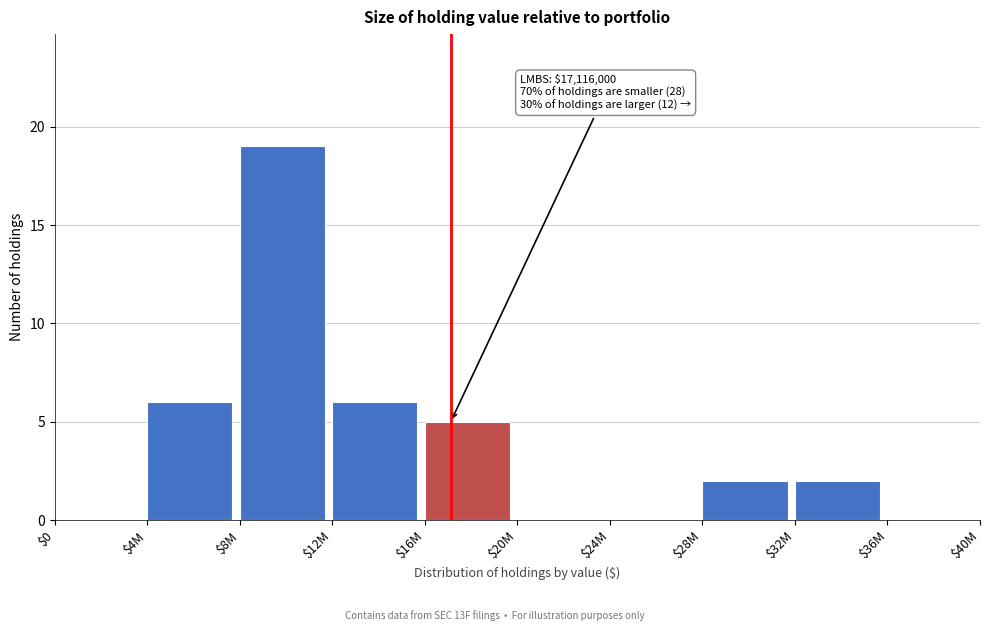

What value does the data have at $4M?

6